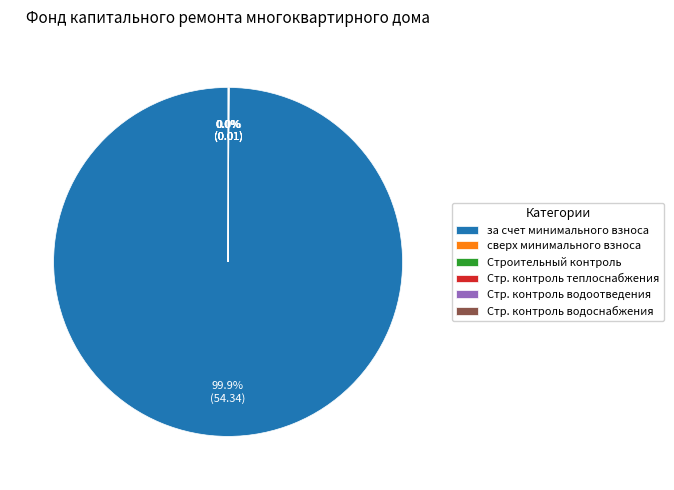

Which slice represents more than half of the pie?

за счет минимального взноса